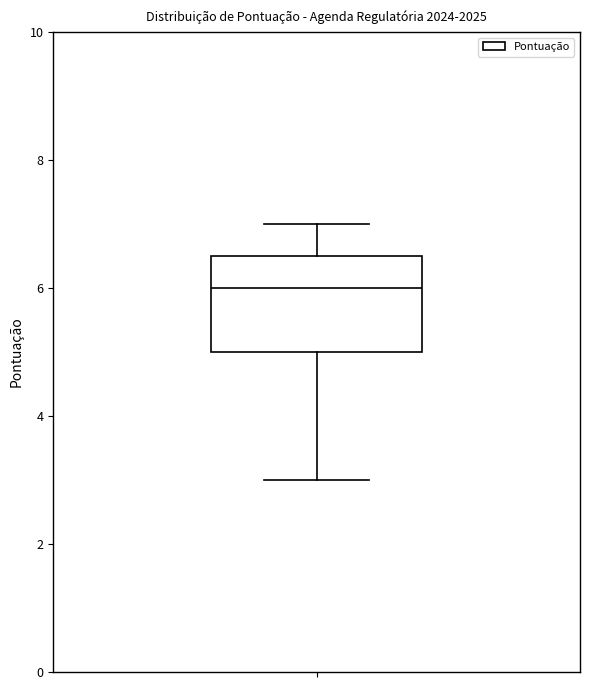

Read this box plot against the y-axis: the position of the median line, the range covered by the box, and the ends of both whiskers. The values are not printed on the chart, so give them approximately, as read against the axis.

median 6.0, box 5.0 to 6.6, whiskers 3.0 to 7.0